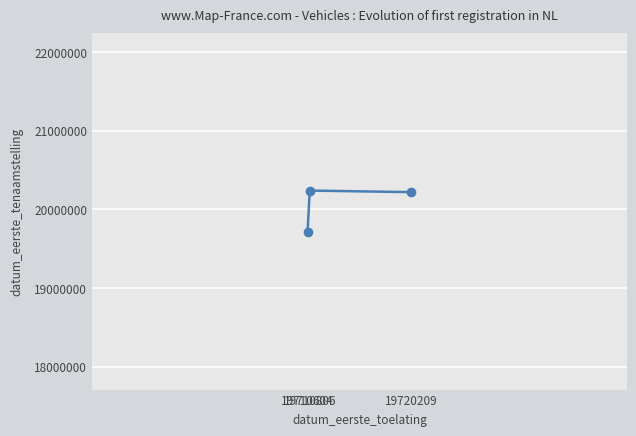

What is the greatest value displayed?

20240205